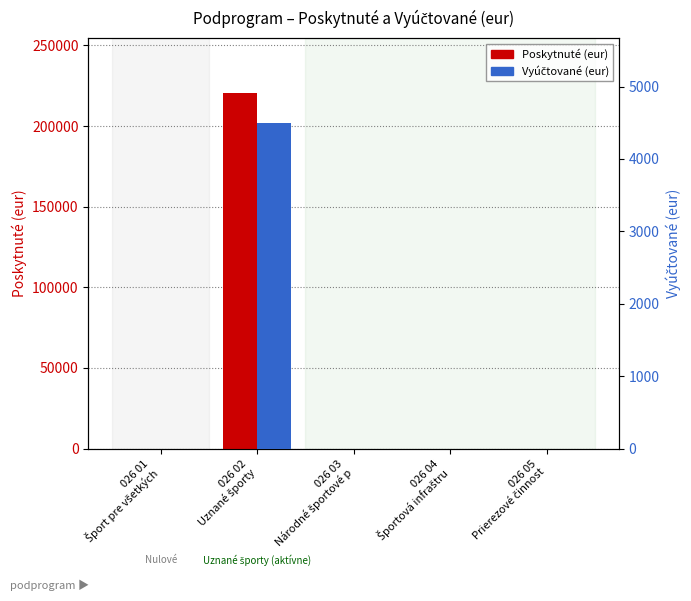

What are all the series names shown in the legend?

Poskytnuté (eur), Vyúčtované (eur)